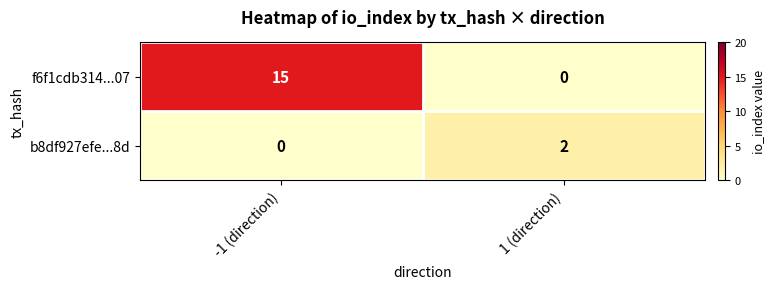

What is the difference between the highest and lowest values at -1 (direction)?

15